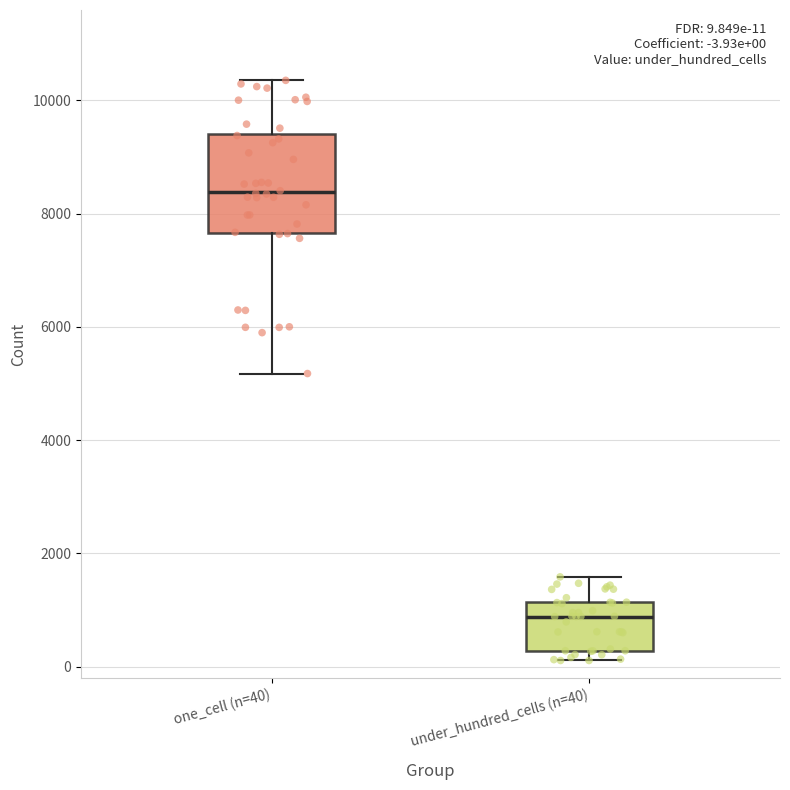

Comparing the boxes themselves (not the whiskers), which one is the tallest?

one_cell (n=40)